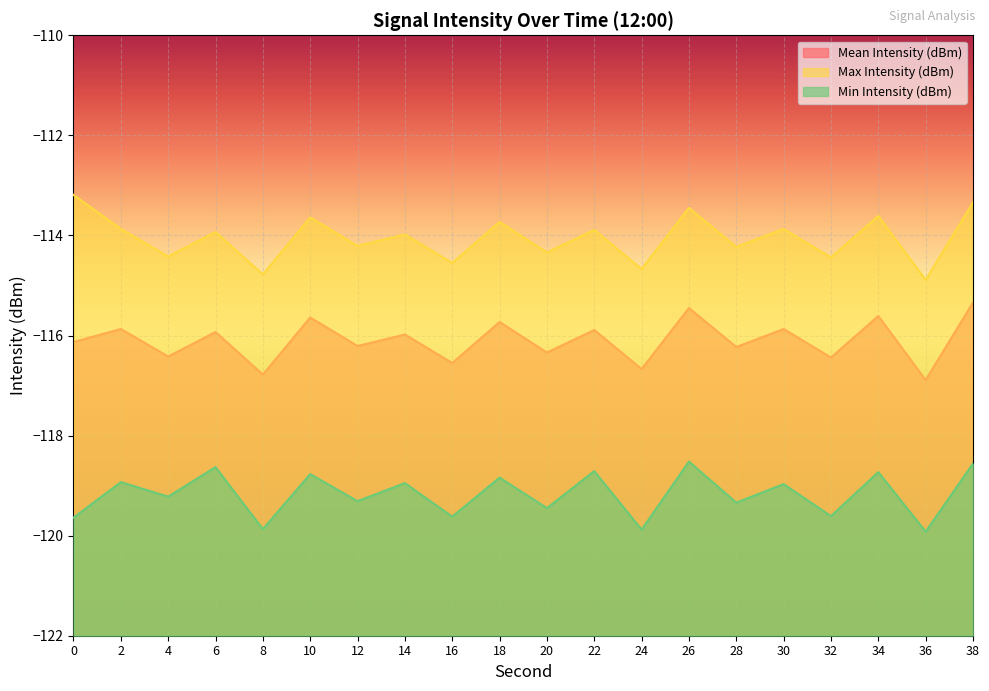

Does the chart display data point markers on the line(s)?

No